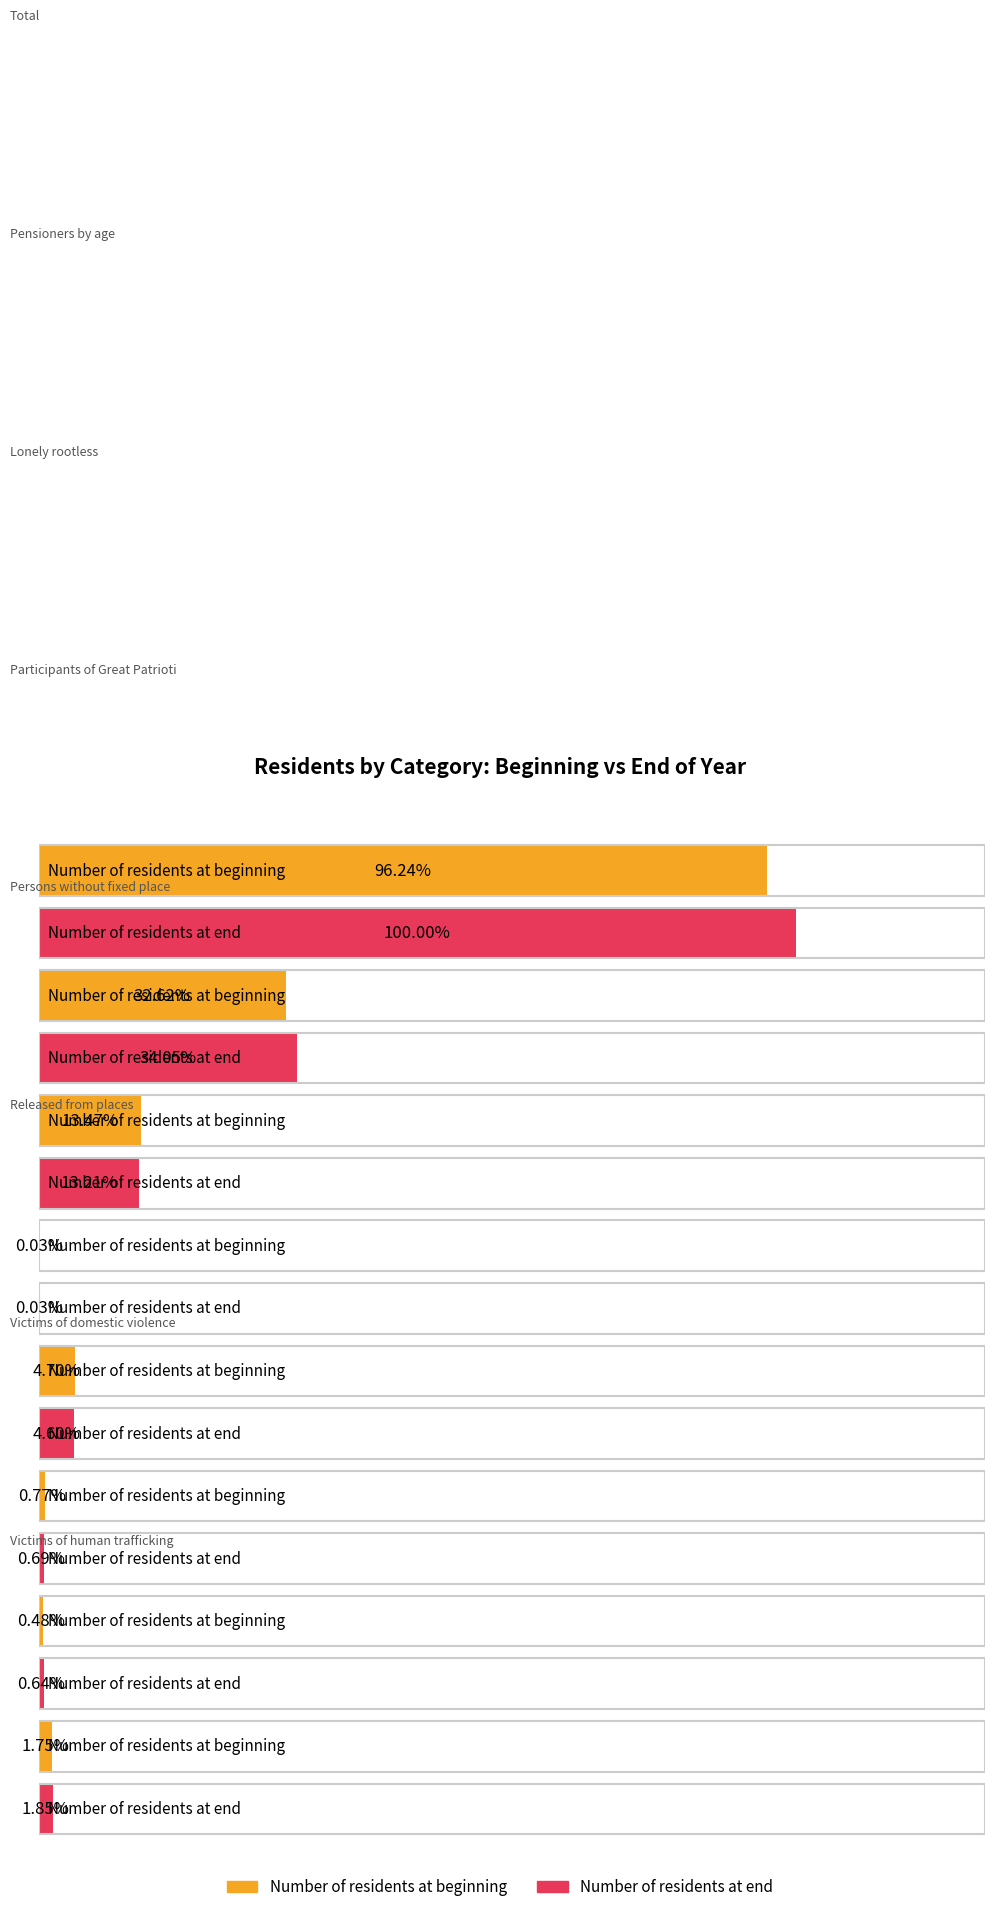

Which has a higher value, Victims of domestic violence or Persons without fixed place?

Persons without fixed place